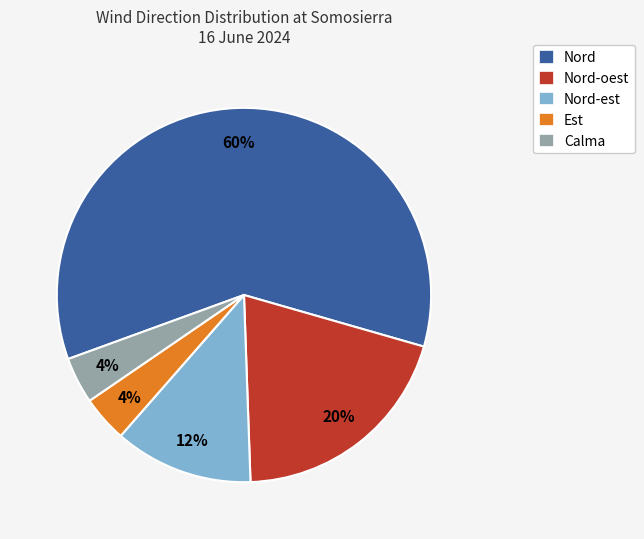

To the nearest percent, what is the difference between the largest and smallest slice percentages?

56%